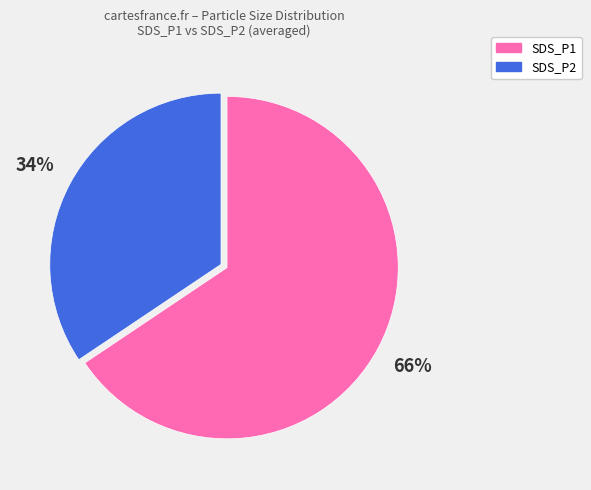

How many slices are in this pie chart?

2